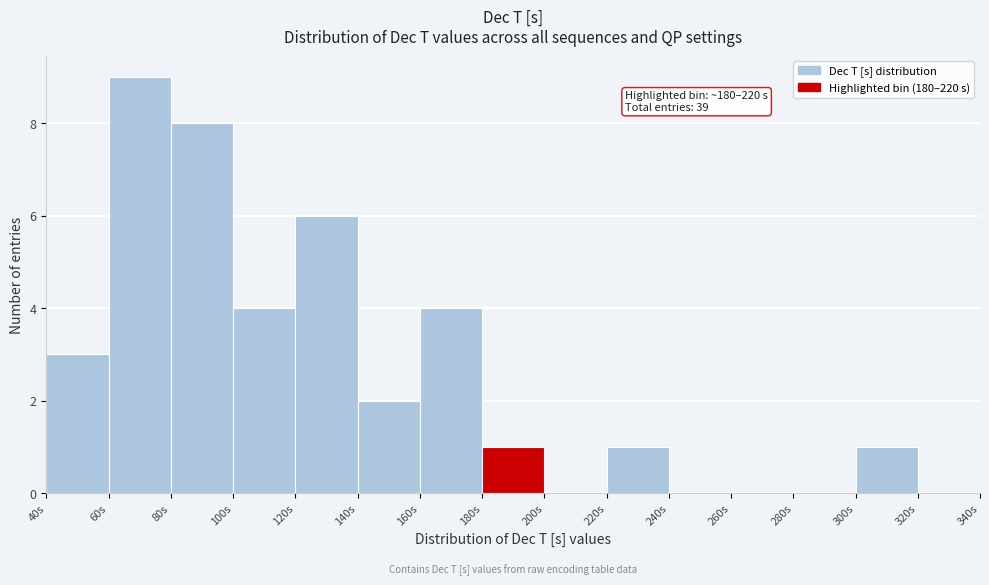

Which range on the x-axis has the tallest bar?

60 to 80